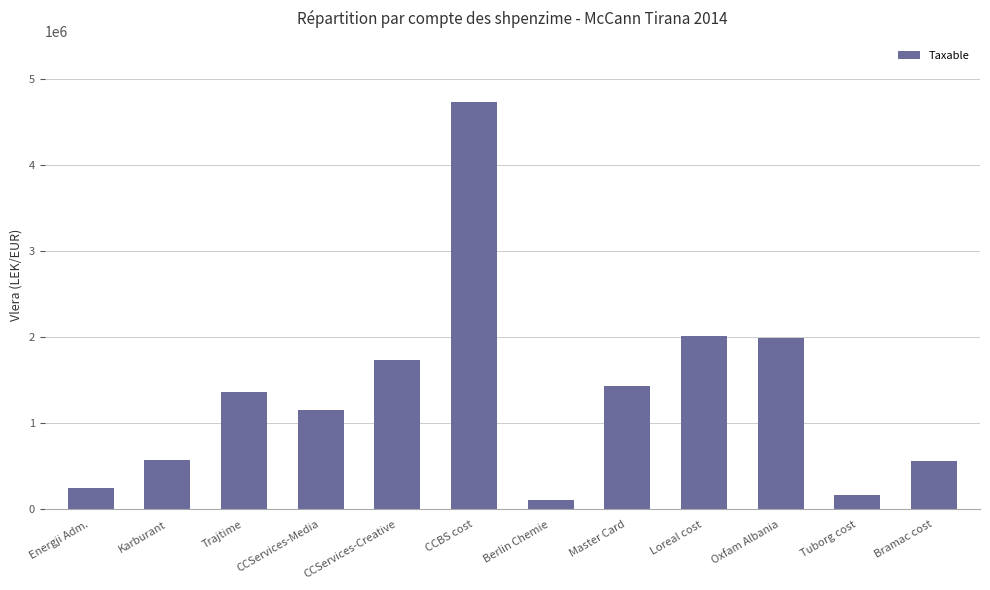

How many distinct data groups are displayed?

1